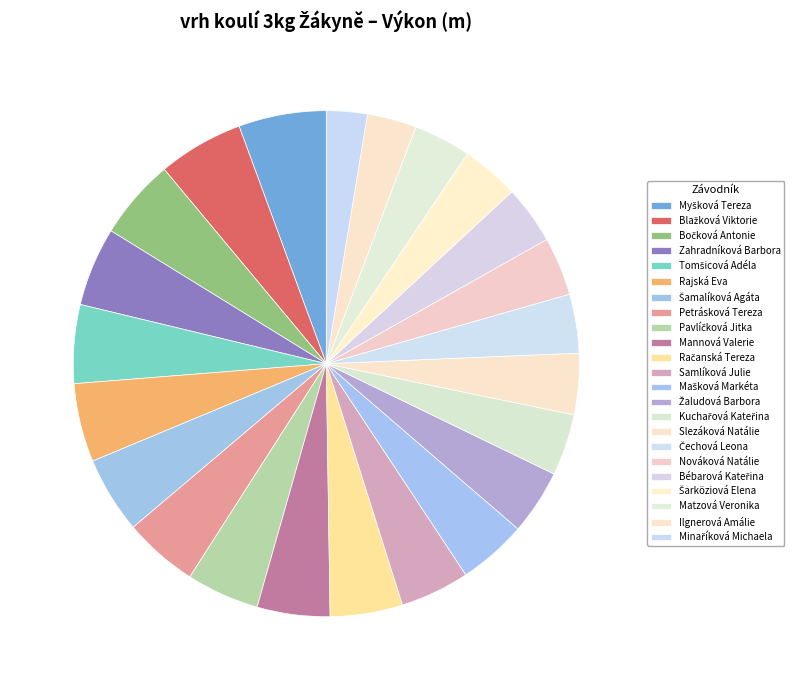

The Blažková Viktorie slice represents 5% of the pie. True or false?

True